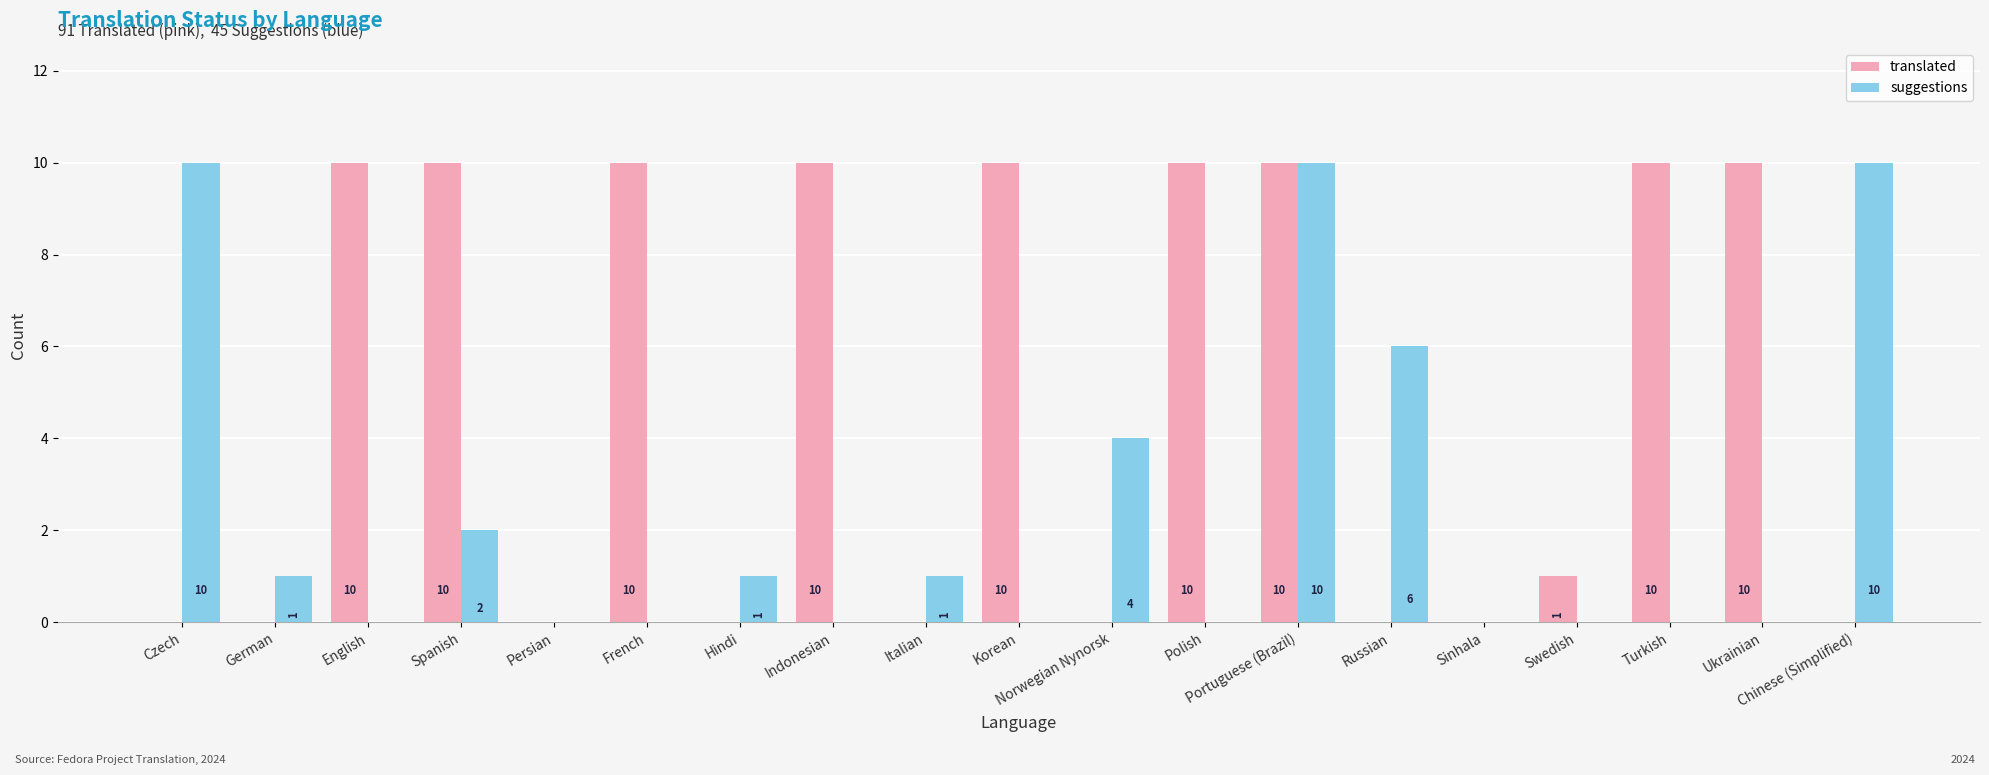

Which series has the largest total across all categories?

translated